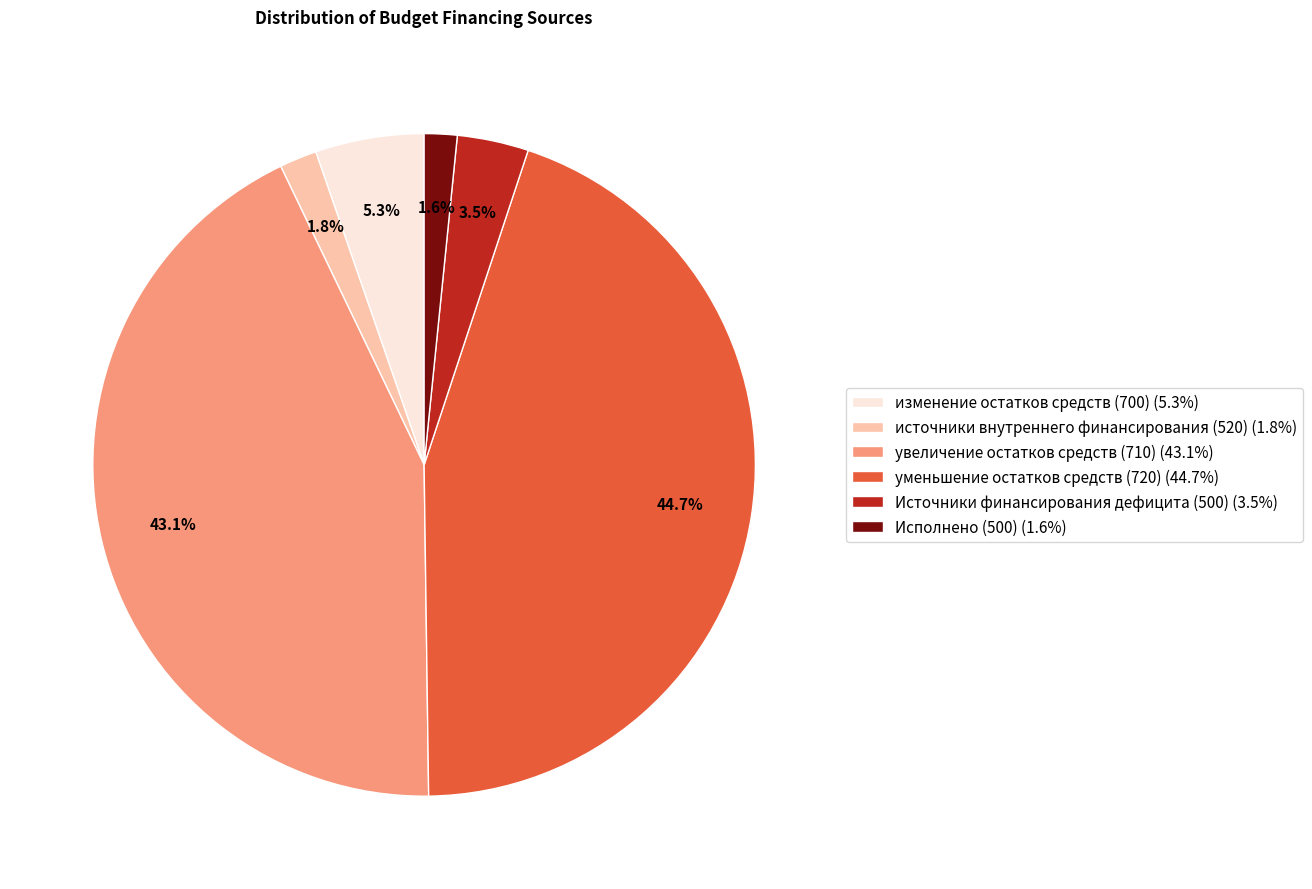

Between изменение остатков средств (700) and уменьшение остатков средств (720), which is larger?

уменьшение остатков средств (720)